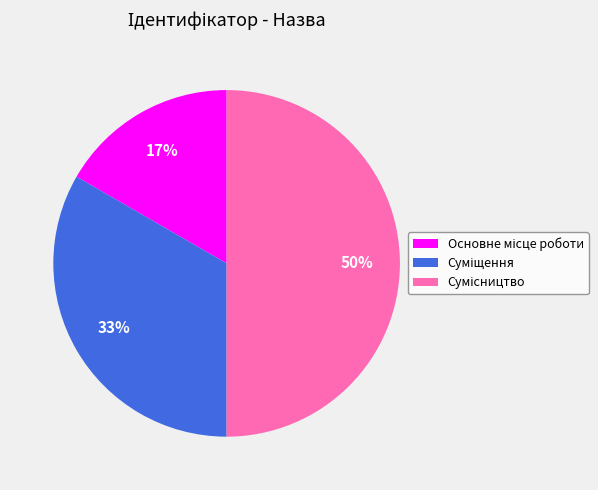

Count the number of slices in the pie.

3